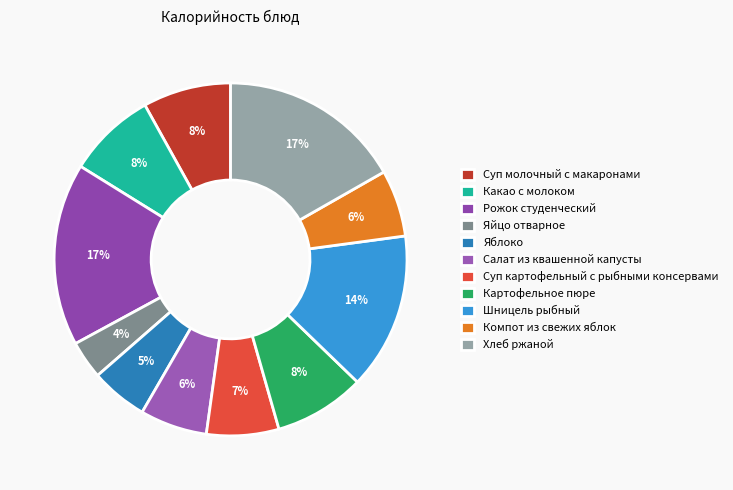

What percentage is the Картофельное пюре slice, to the nearest percent?

8%